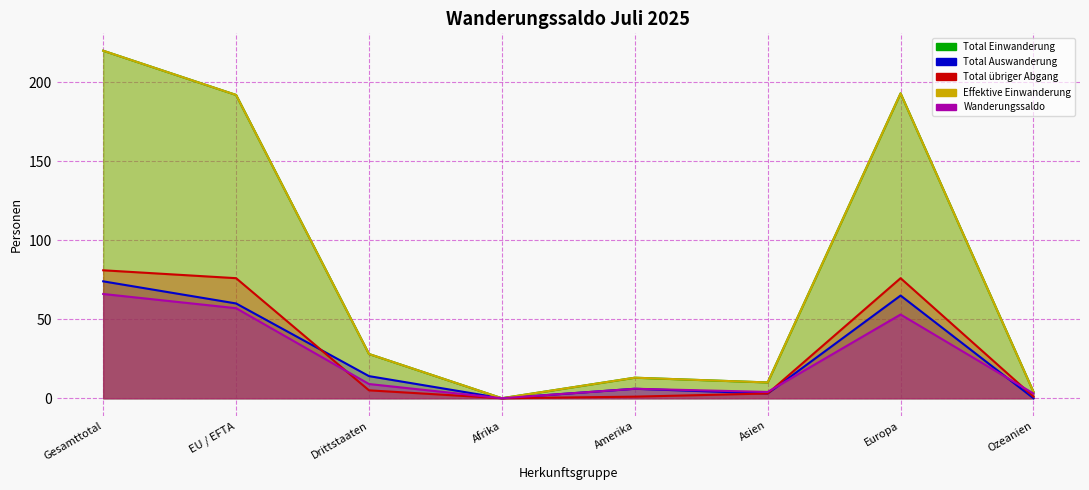

How many data points in Total Einwanderung are above 28?

3